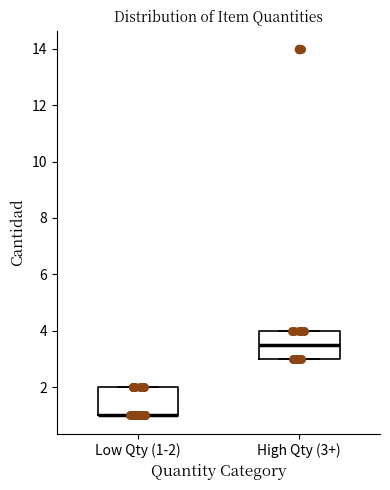

Reading left to right, read every box against the y-axis: the position of its median line, the range the box covers, and the ends of its whiskers. The values are not printed on the chart, so give them approximately, as read against the axis.

Low Qty (1-2): median 1.0 (drawn on the box's lower edge), box 1.0 to 2.0, whiskers 1.0 to 2.0
High Qty (3+): median 3.6, box 3.0 to 4.0, whiskers 3.0 to 4.0